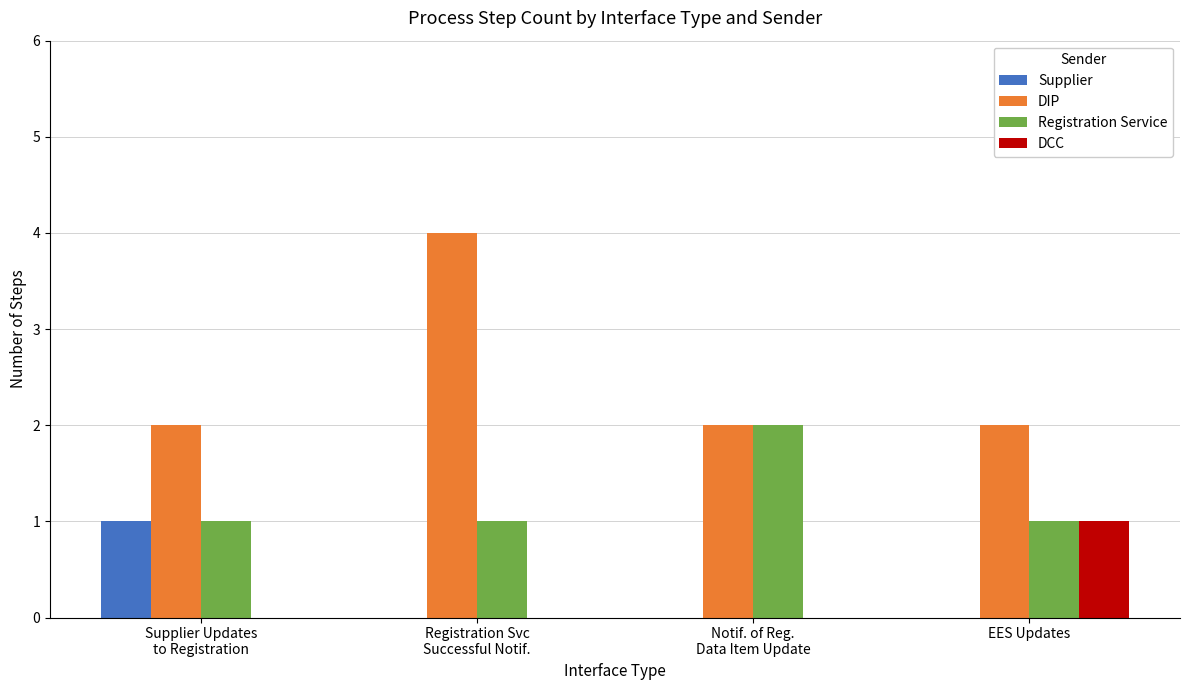

Reading right to left, extract all data points from this chart.

Supplier: 0	0	0	1
DIP: 2	2	4	2
Registration Service: 1	2	1	1
DCC: 1	0	0	0